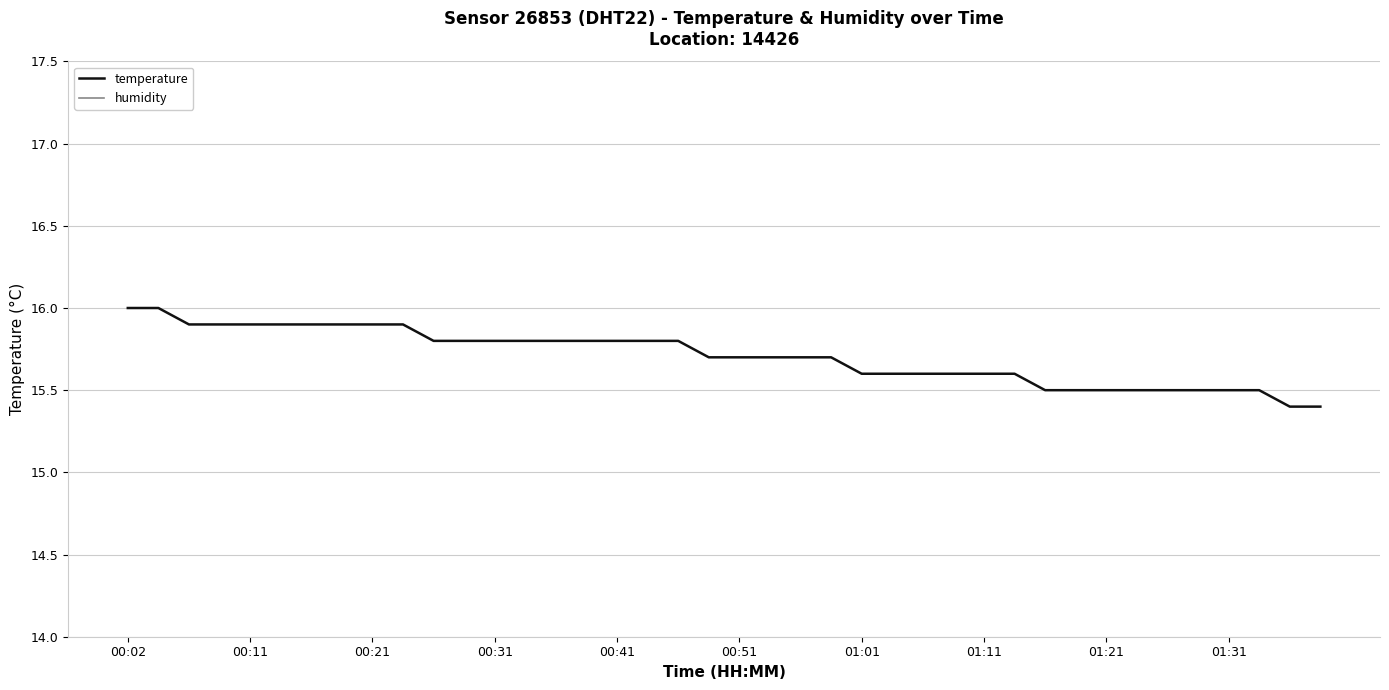

At which label does temperature reach its minimum?

38